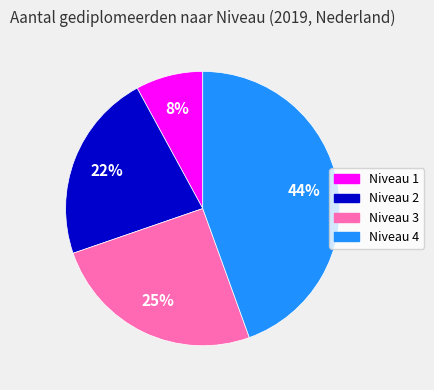

Is Niveau 3 the majority of the pie?

No